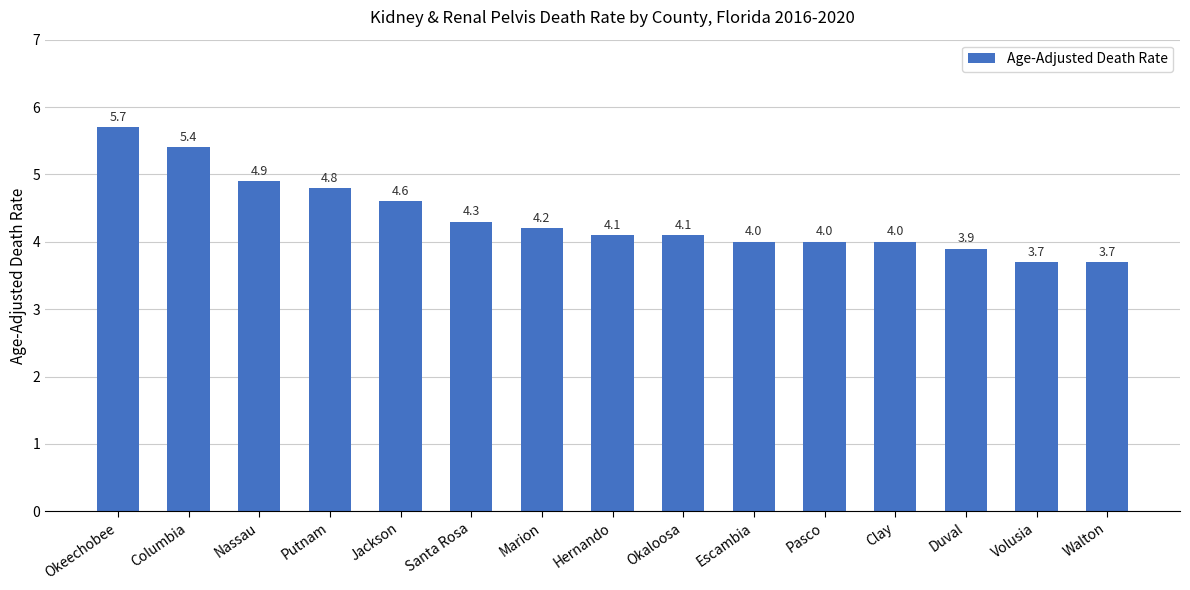

Reading left to right, extract all data points from this chart.

5.7	5.4	4.9	4.8	4.6	4.3	4.2	4.1	4.1	4.0	4.0	4.0	3.9	3.7	3.7